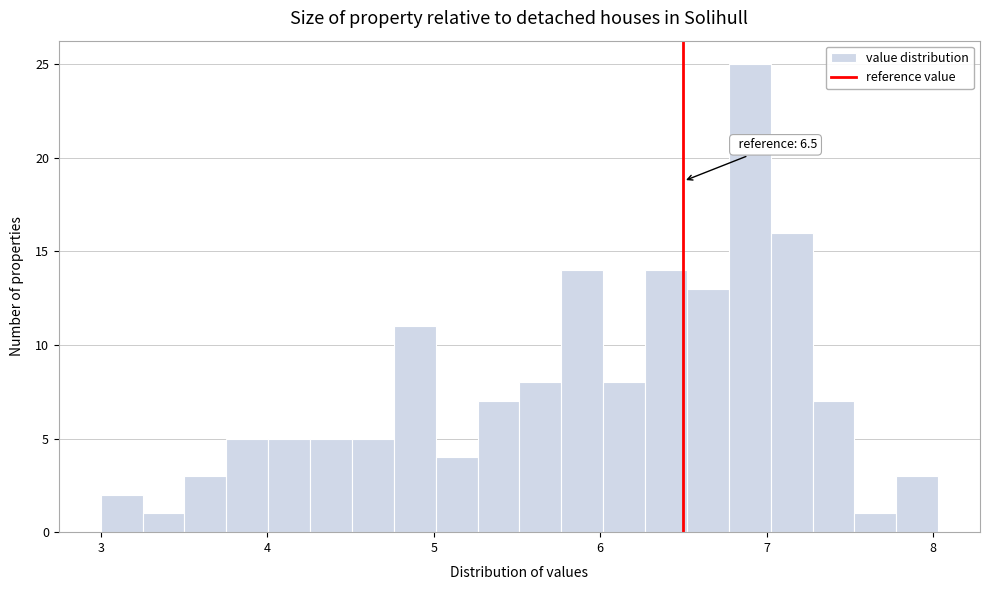

Around what value on the x-axis is the tallest bar? Give the approximate position of its centre, as read against the axis.

6.9